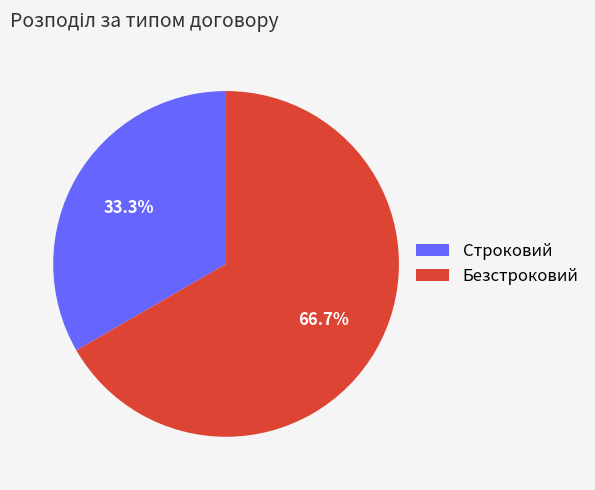

Do Строковий and Безстроковий together represent more than half of the pie?

Yes